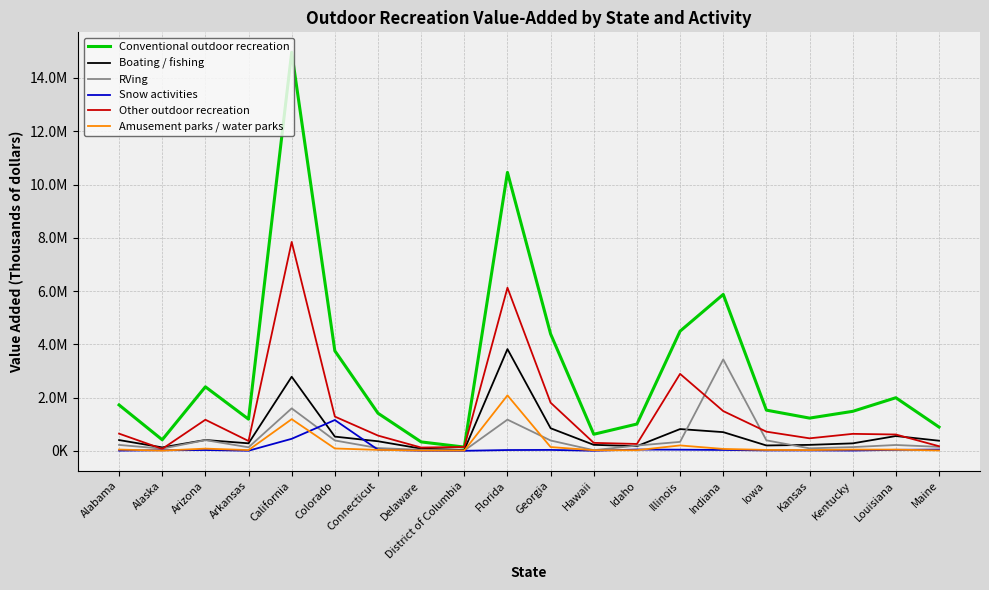

What are all the series names shown in the legend?

Conventional outdoor recreation, Boating / fishing, RVing, Snow activities, Other outdoor recreation, Amusement parks / water parks